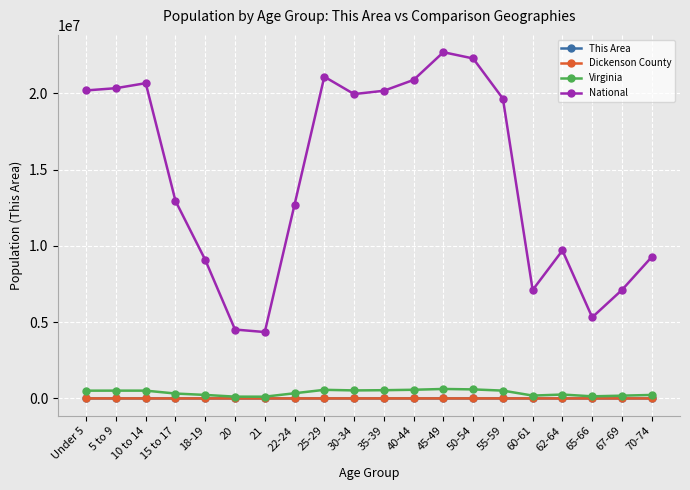

The value of This Area at 18-19 is 88. True or false?

True